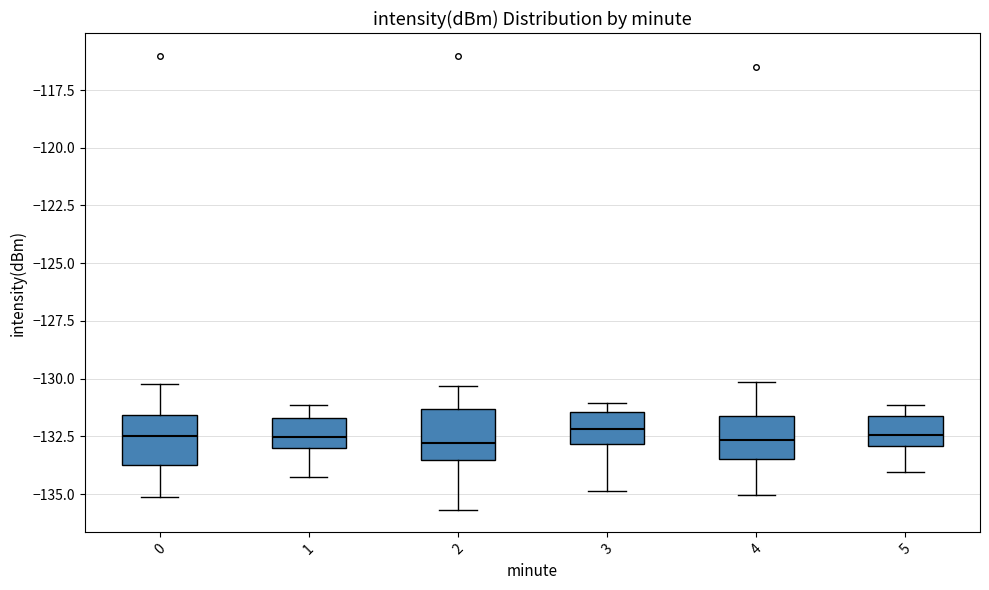

Reading left to right, read every box against the y-axis: the position of its median line, the range the box covers, and the ends of its whiskers. The values are not printed on the chart, so give them approximately, as read against the axis.

0: median -132.5, box -134.0 to -131.5, whiskers -135.0 to -130.0
1: median -132.5, box -133.0 to -131.5, whiskers -134.5 to -131.0
2: median -133.0, box -133.5 to -131.5, whiskers -135.5 to -130.5
3: median -132.0, box -133.0 to -131.5, whiskers -135.0 to -131.0
4: median -132.5, box -133.5 to -131.5, whiskers -135.0 to -130.0
5: median -132.5, box -133.0 to -131.5, whiskers -134.0 to -131.0